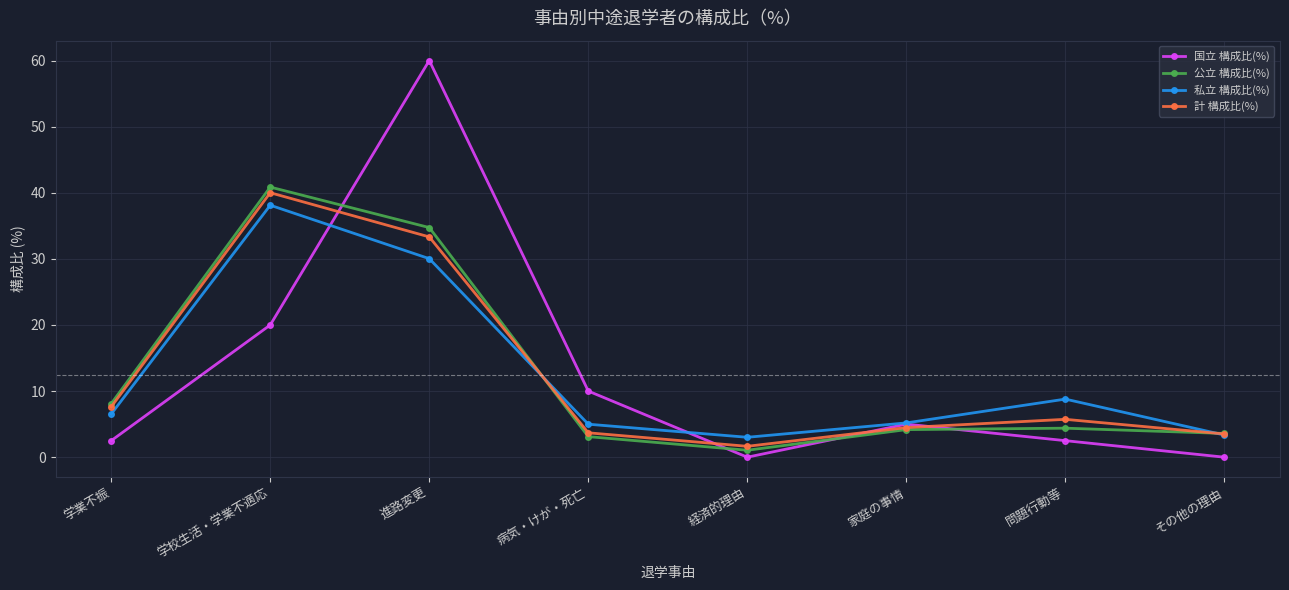

What is the value of the 公立 構成比(%) point at the 4th from the left?

3.1